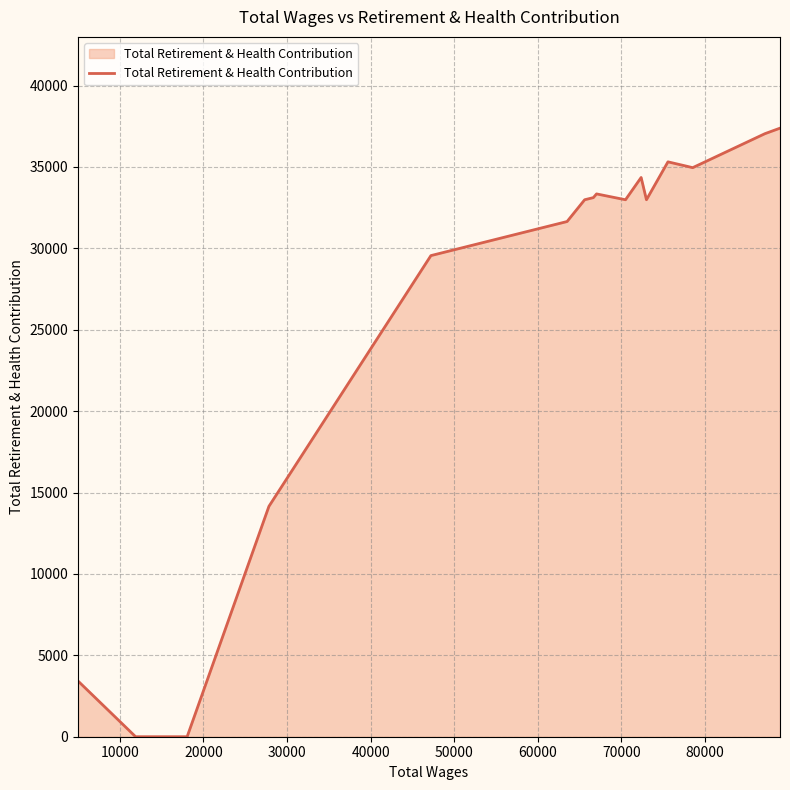

What is the maximum value shown in the chart?

37382